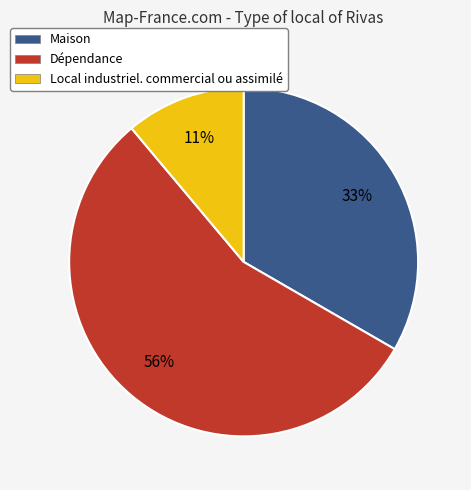

True or false: Maison accounts for 33% of the total.

True